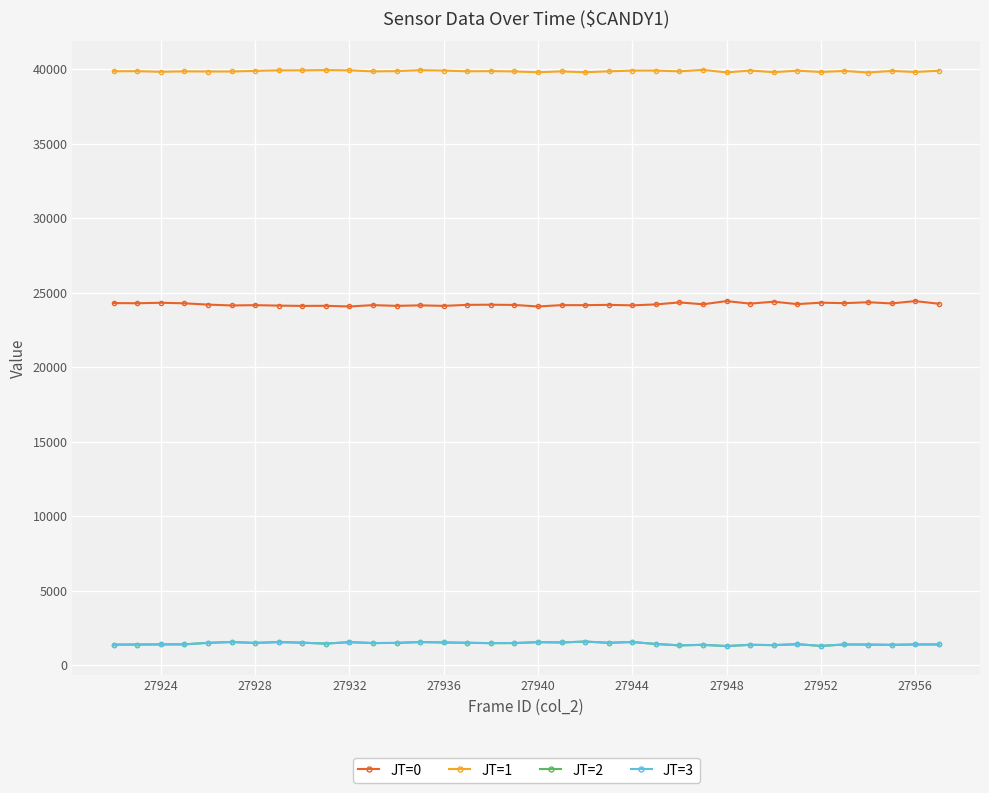

Which series has the largest total across all categories?

JT=1